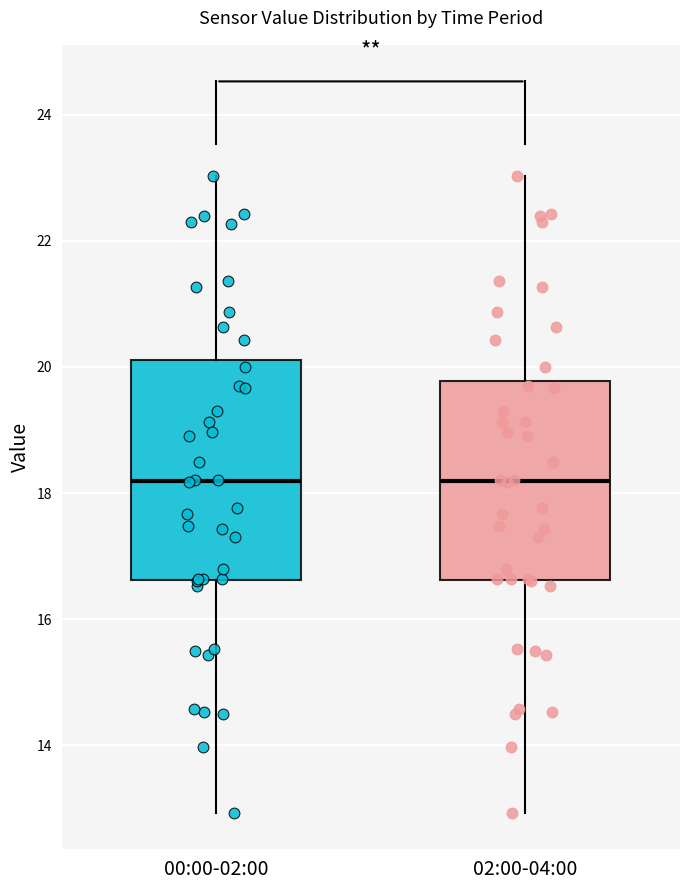

Which box is the tallest, from its lower edge to its upper edge?

00:00-02:00